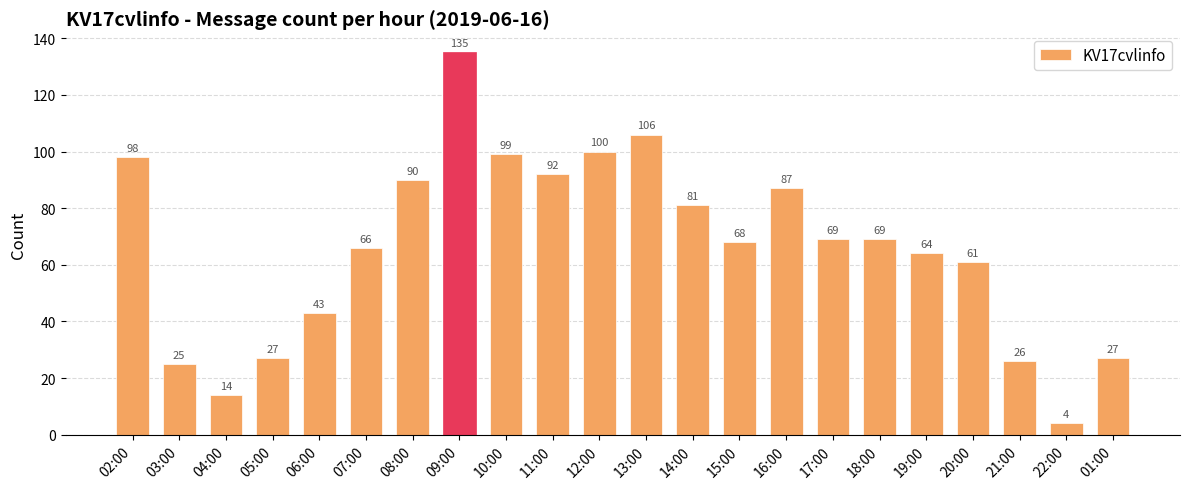

The value at 05:00 is 27. True or false?

True